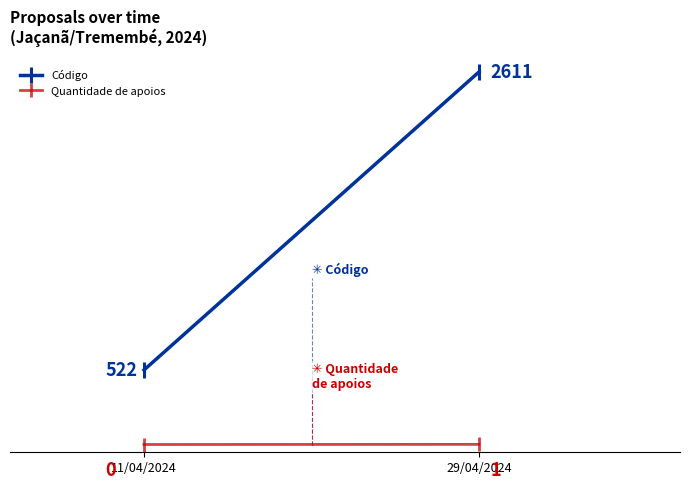

At 11/04/2024, list the series in order from largest to smallest.

Código, Quantidade de apoios